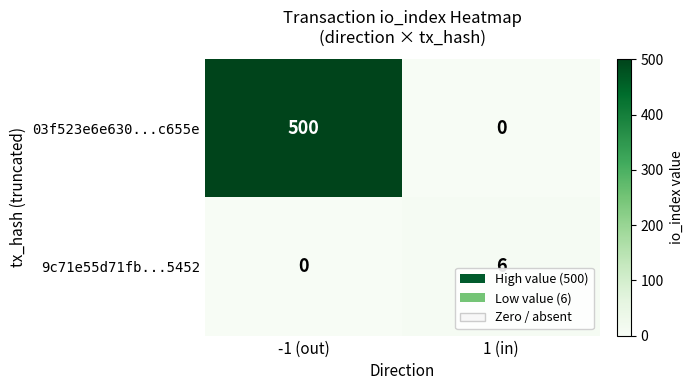

Reading left to right, list all the values displayed in this chart.

03f523e6e630...c655e: -1 (out)=500	1 (in)=0
9c71e55d71fb...5452: -1 (out)=0	1 (in)=6